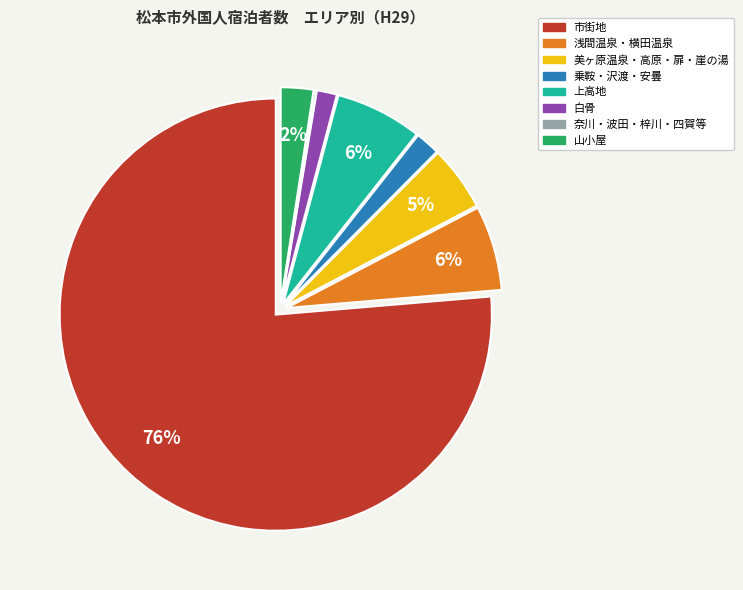

Which category has the biggest portion of the pie?

市街地